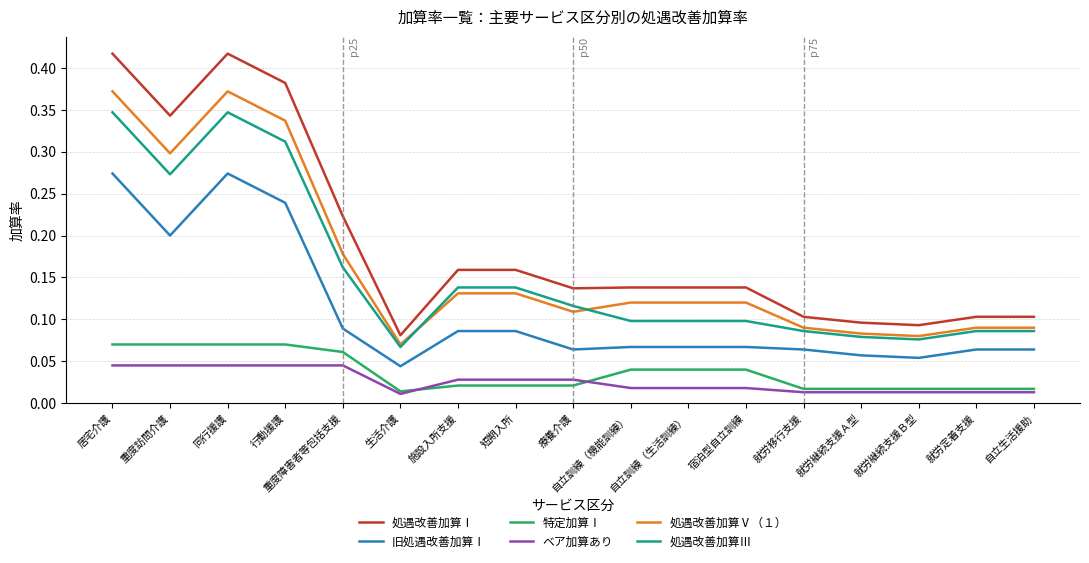

Is it true that 処遇改善加算Ⅴ（１） equals 0.2 at 施設入所支援?

False